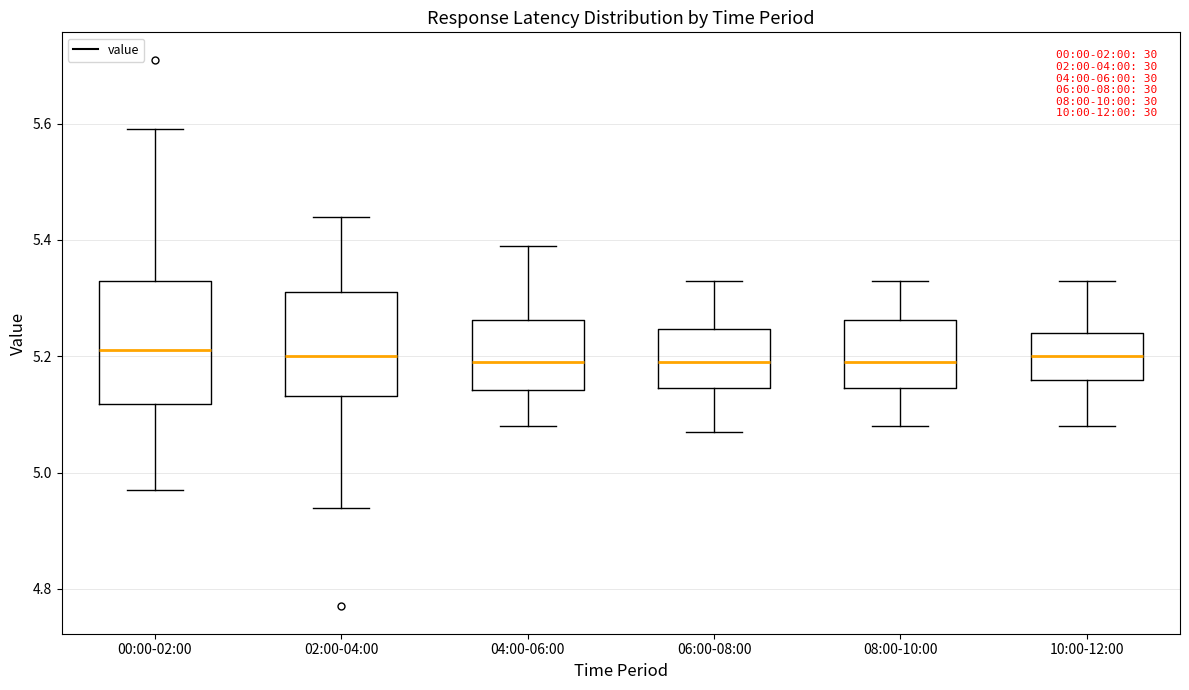

Reading left to right, read every box against the y-axis: the position of its median line, the range the box covers, and the ends of its whiskers. The values are not printed on the chart, so give them approximately, as read against the axis.

00:00-02:00: median 5.22, box 5.12 to 5.34, whiskers 4.98 to 5.60
02:00-04:00: median 5.20, box 5.14 to 5.32, whiskers 4.94 to 5.44
04:00-06:00: median 5.20, box 5.14 to 5.26, whiskers 5.08 to 5.40
06:00-08:00: median 5.20, box 5.14 to 5.24, whiskers 5.08 to 5.34
08:00-10:00: median 5.20, box 5.14 to 5.26, whiskers 5.08 to 5.34
10:00-12:00: median 5.20, box 5.16 to 5.24, whiskers 5.08 to 5.34